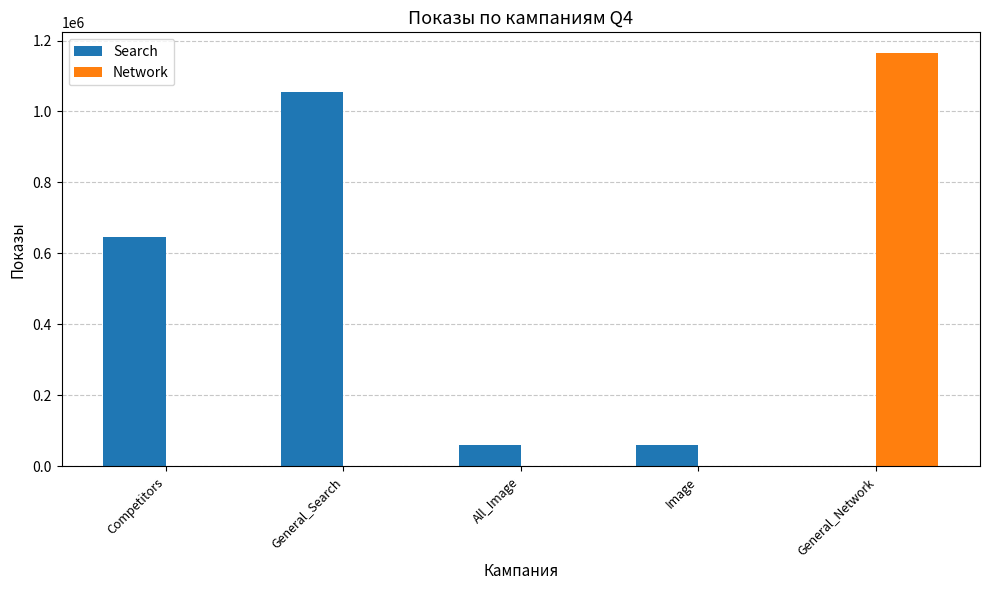

Is it true that Search equals 19113 at Image?

False